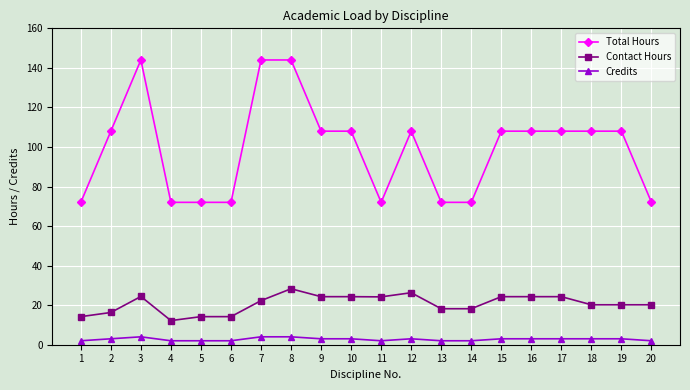

Is it true that Total Hours equals 108.0 at 9?

True